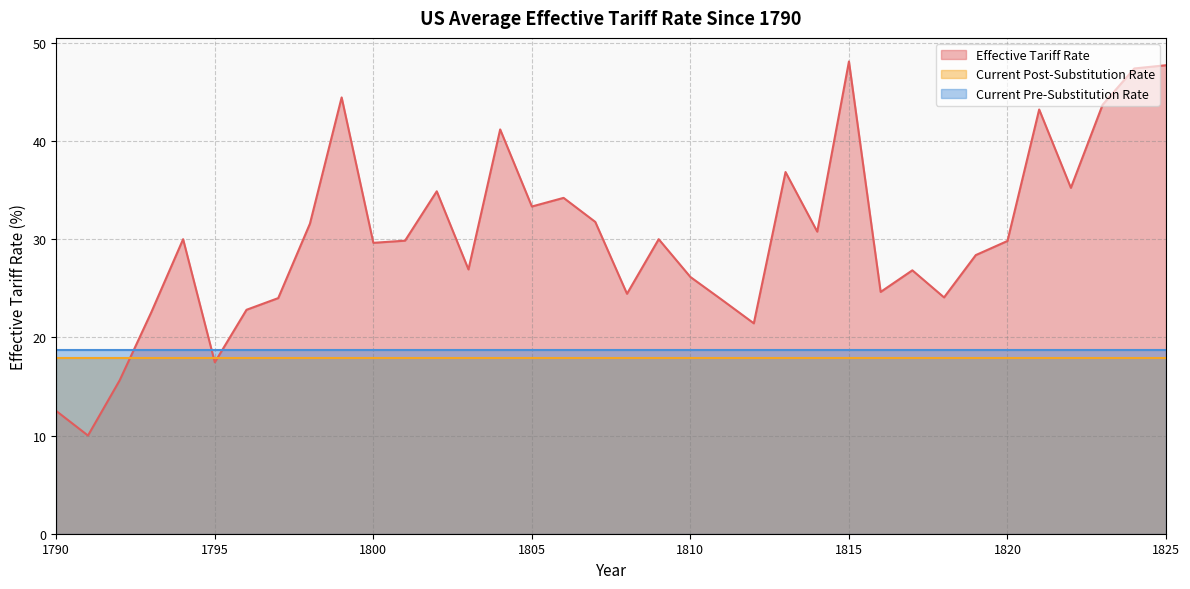

What is the minimum value for Effective Tariff Rate?

10.0